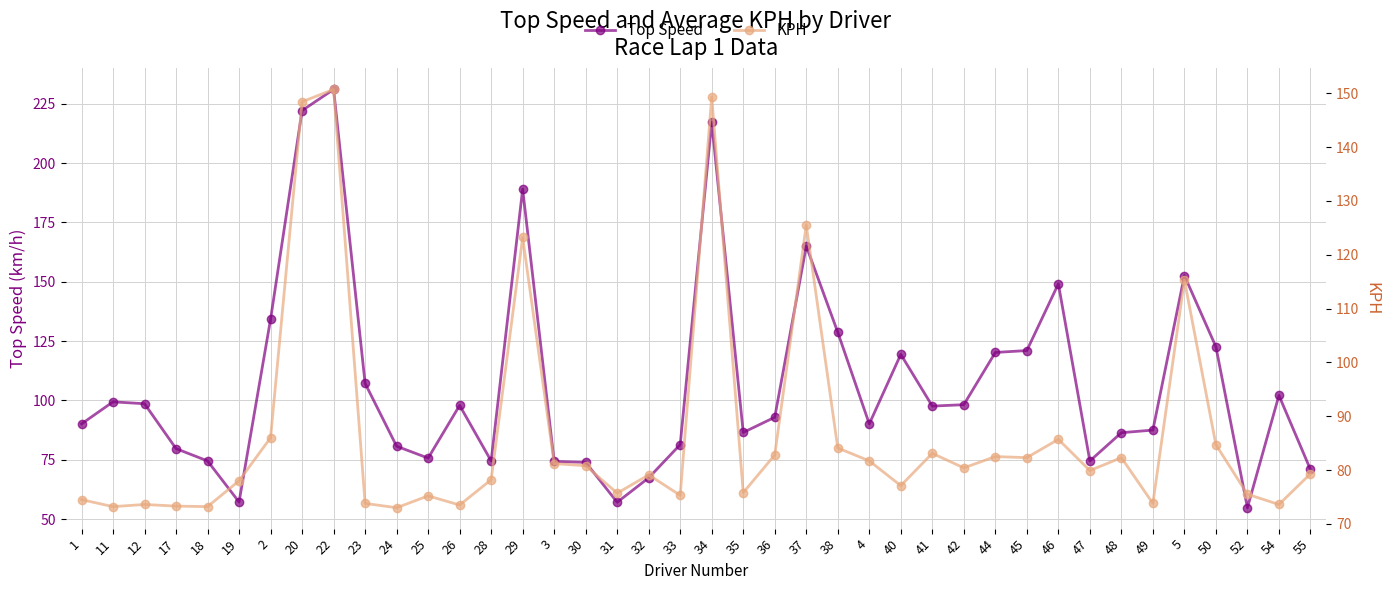

Where is Top Speed nearest to the value 142?

46